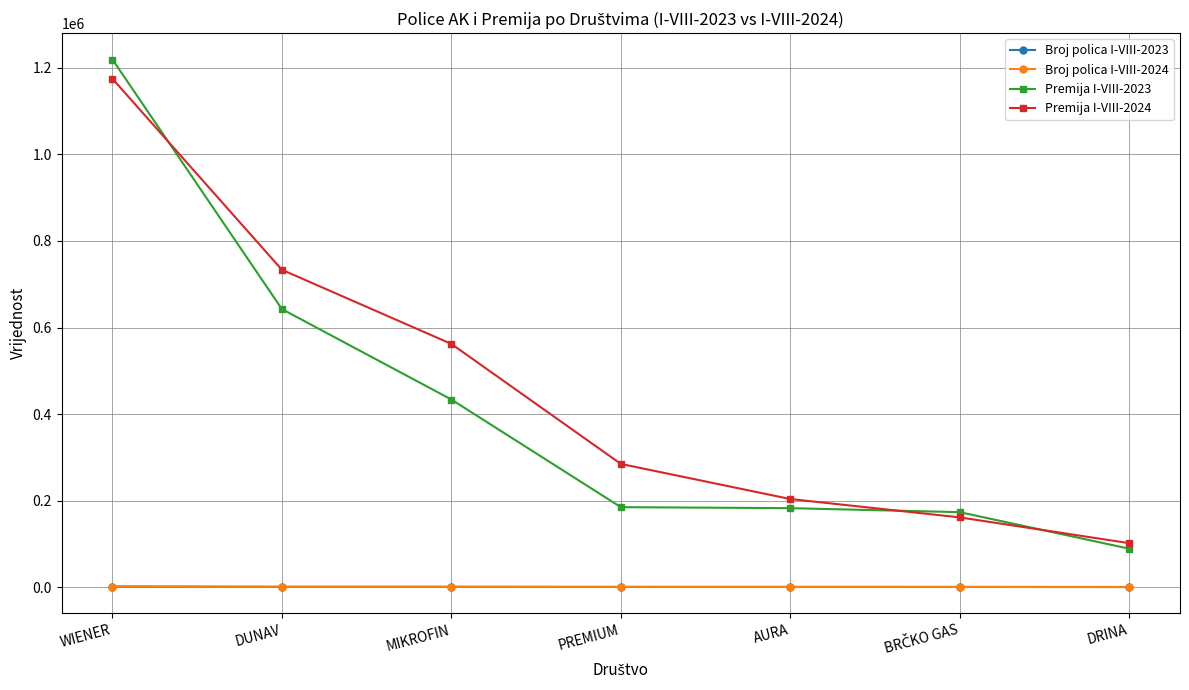

Which series changed the most between DUNAV and MIKROFIN?

Premija I-VIII-2023